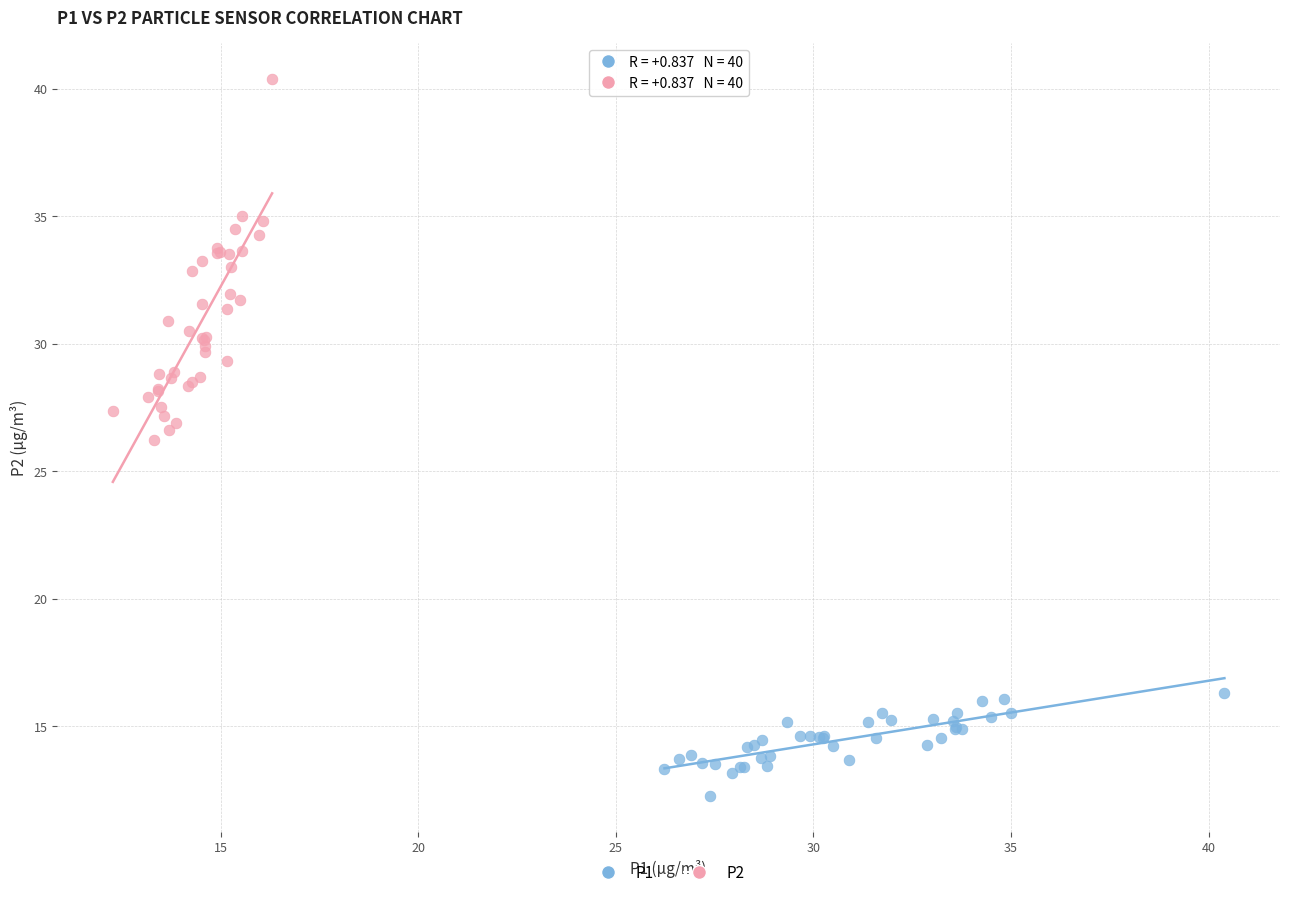

Which series contains the lowest Y value?

P1